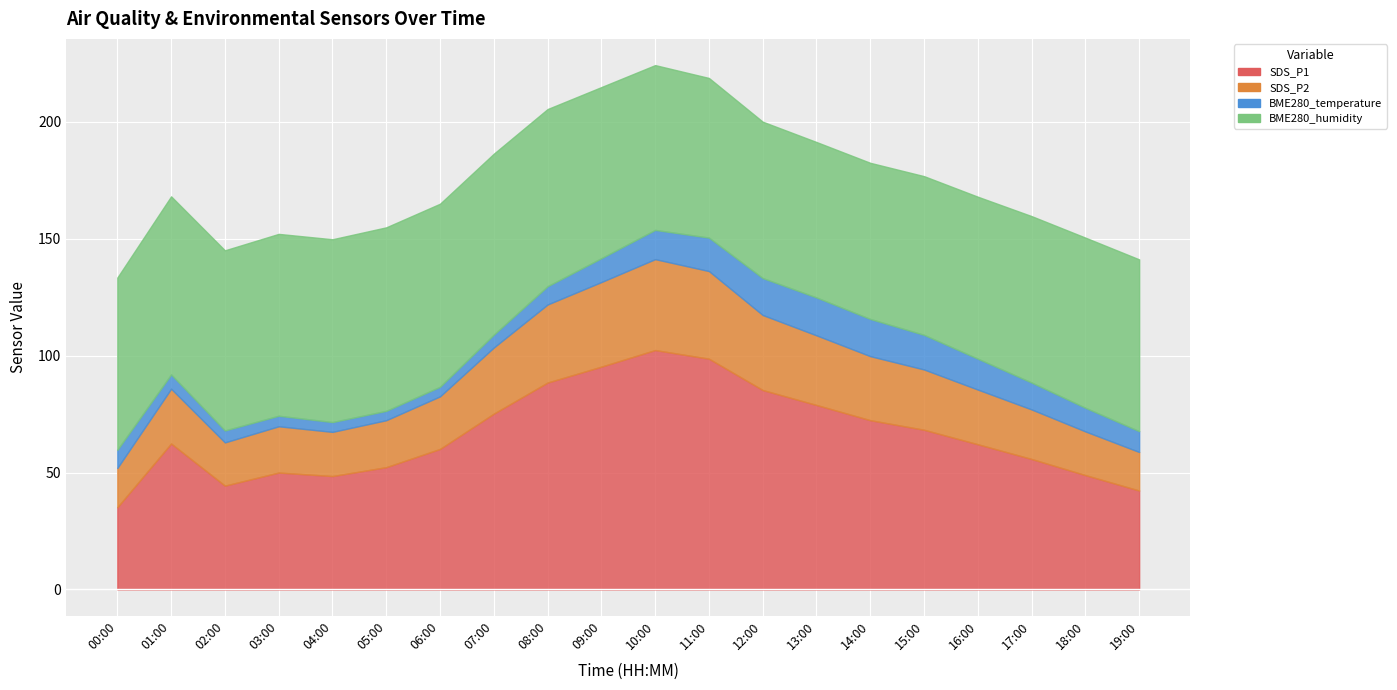

Which series has the largest total across all categories?

BME280_humidity